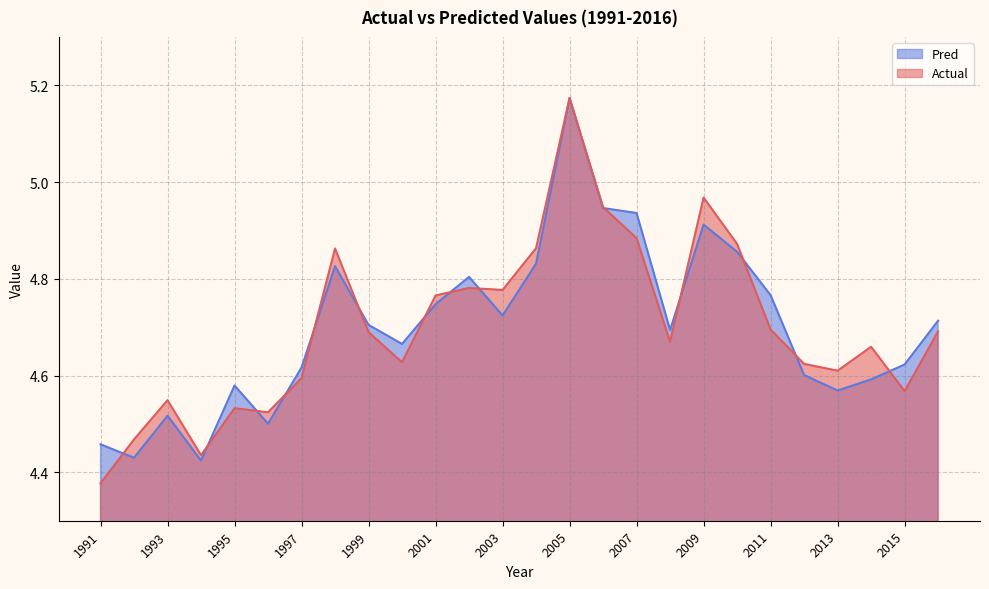

Reading left to right, what are all the values shown in this chart?

Actual: 1991=4.4	1992=4.5	1993=4.5	1994=4.4	1995=4.5	1996=4.5	1997=4.6	1998=4.9	1999=4.7	2000=4.6	2001=4.8	2002=4.8	2003=4.8	2004=4.9	2005=5.2	2006=4.9	2007=4.9	2008=4.7	2009=5.0	2010=4.9	2011=4.7	2012=4.6	2013=4.6	2014=4.7	2015=4.6	2016=4.7
Pred: 1991=4.5	1992=4.4	1993=4.5	1994=4.4	1995=4.6	1996=4.5	1997=4.6	1998=4.8	1999=4.7	2000=4.7	2001=4.7	2002=4.8	2003=4.7	2004=4.8	2005=5.2	2006=4.9	2007=4.9	2008=4.7	2009=4.9	2010=4.9	2011=4.8	2012=4.6	2013=4.6	2014=4.6	2015=4.6	2016=4.7